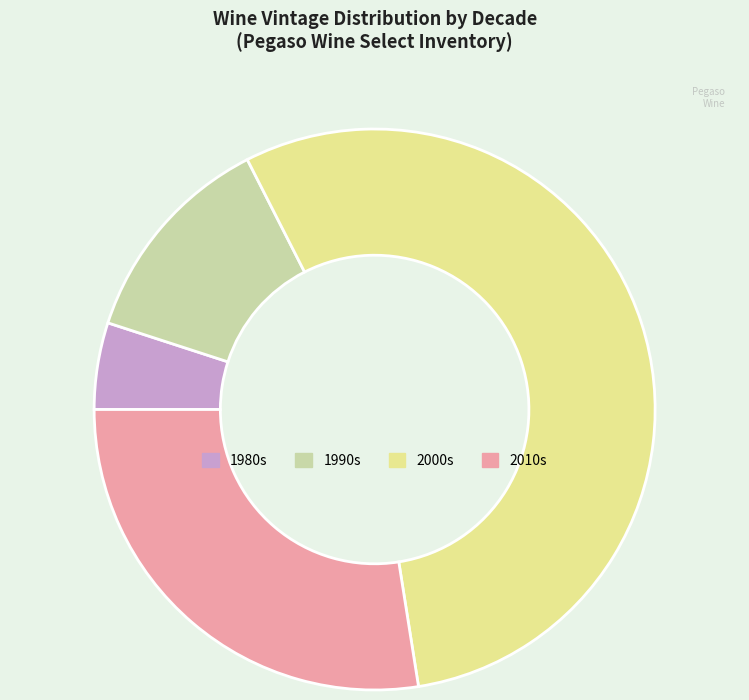

What is the smallest slice in the pie chart?

1980s